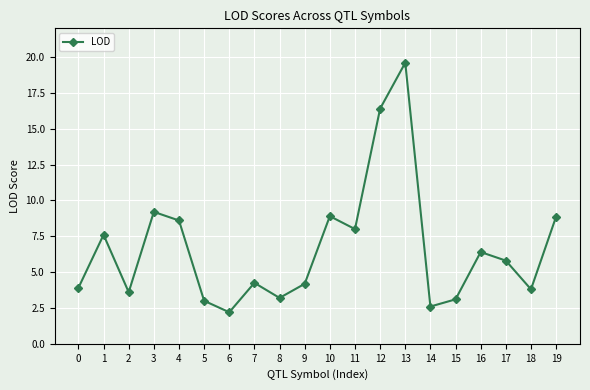

Which has a higher value, 17 or 5?

17